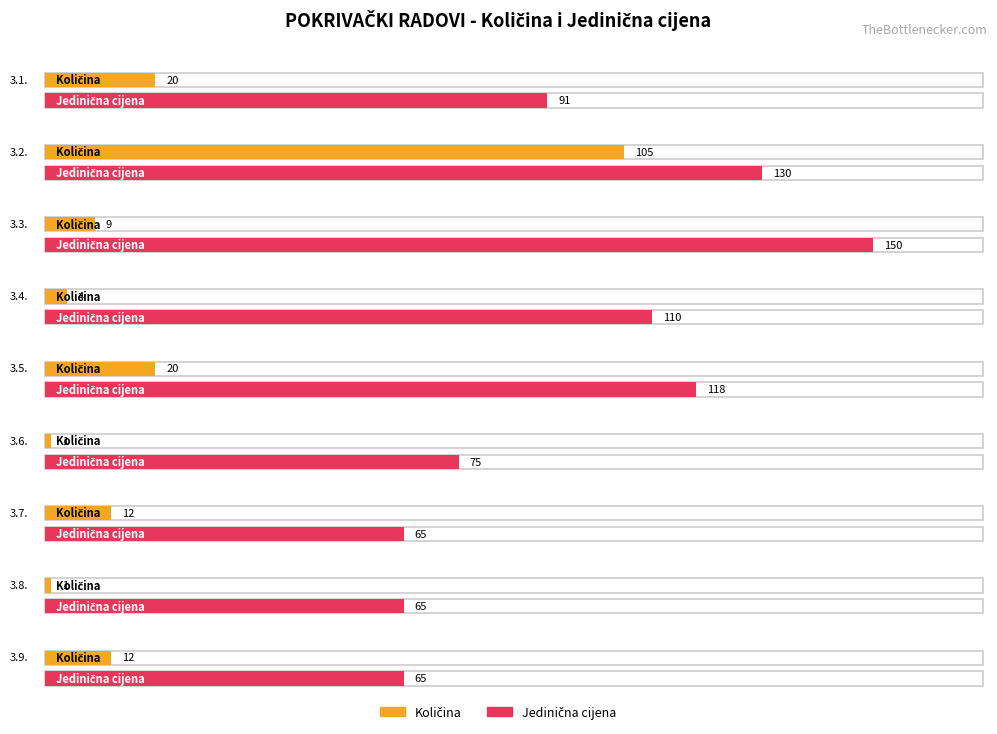

At which label does Količina reach its peak?

3.2.